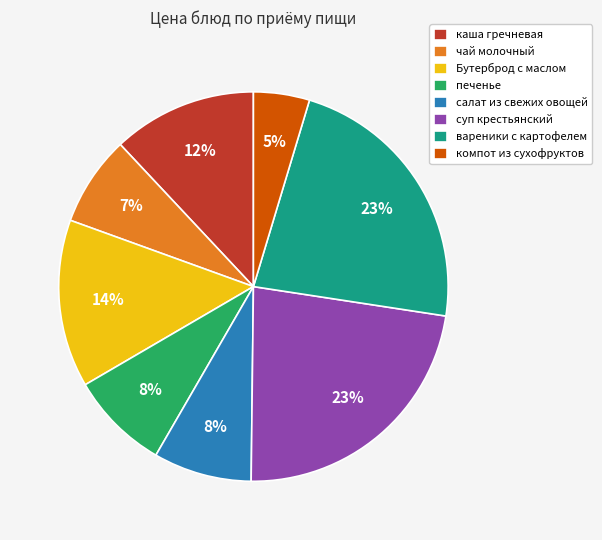

How many segments does this pie chart have?

8